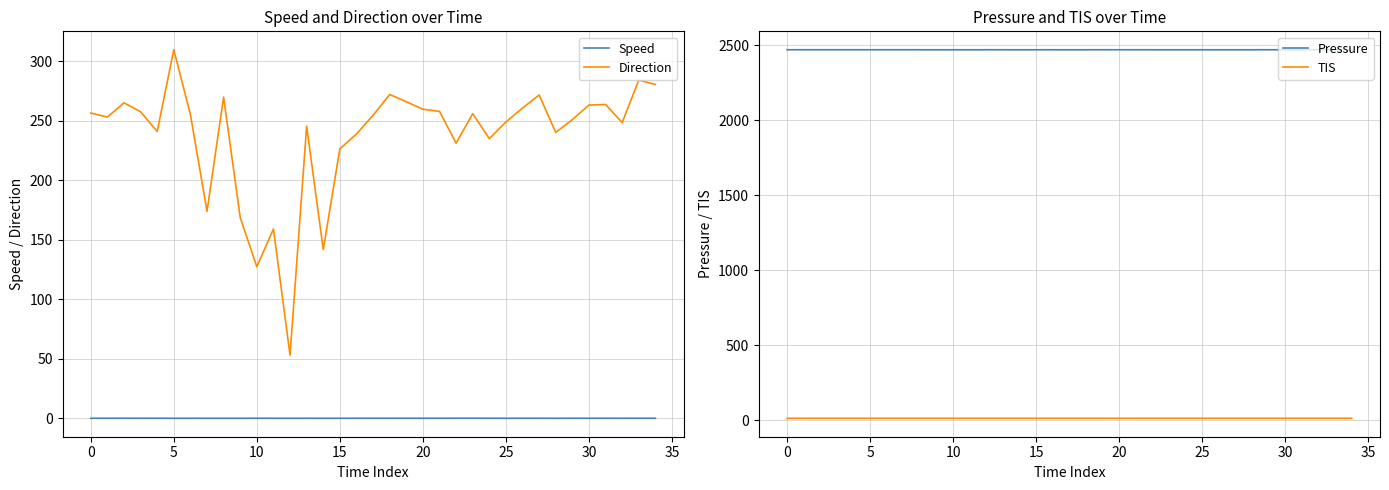

What is the value of the Pressure point at the 24th from the left?

2470.4